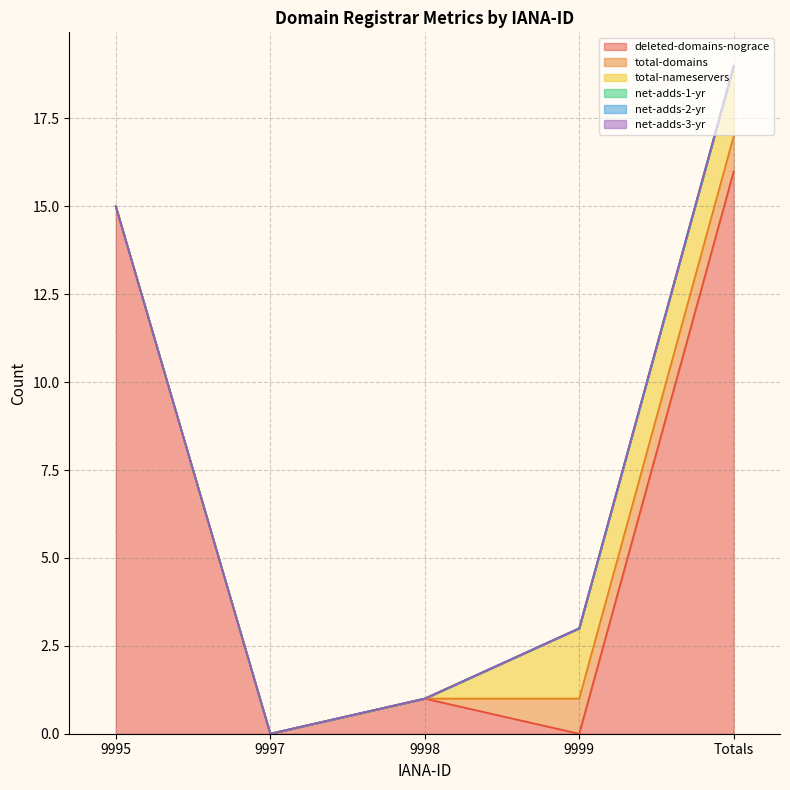

Which series changed the most between 9995 and 9997?

deleted-domains-nograce